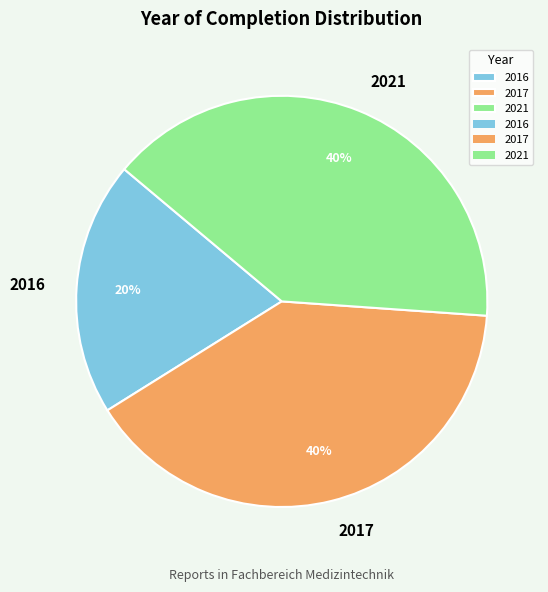

Which has a higher value, 2021 or 2016?

2021